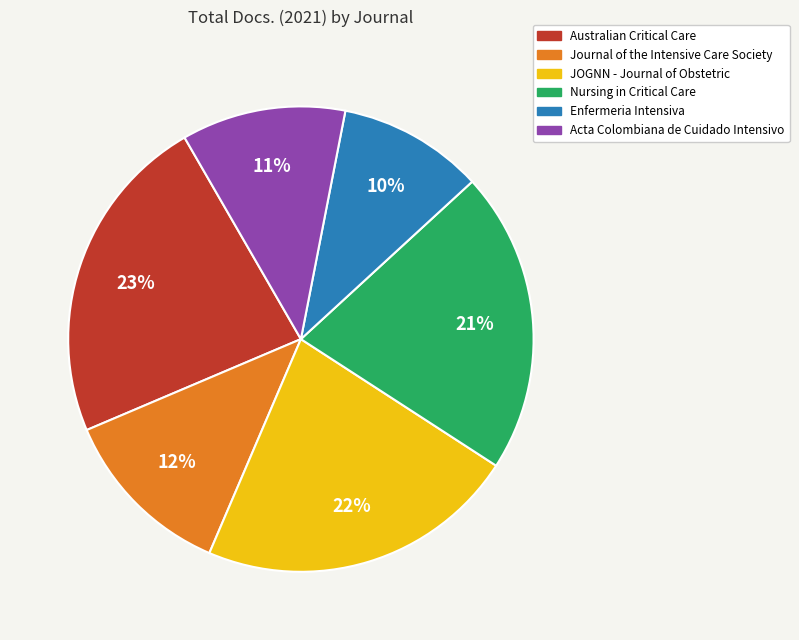

Is the sum of Australian Critical Care and Acta Colombiana de Cuidado Intensivo greater than half?

No